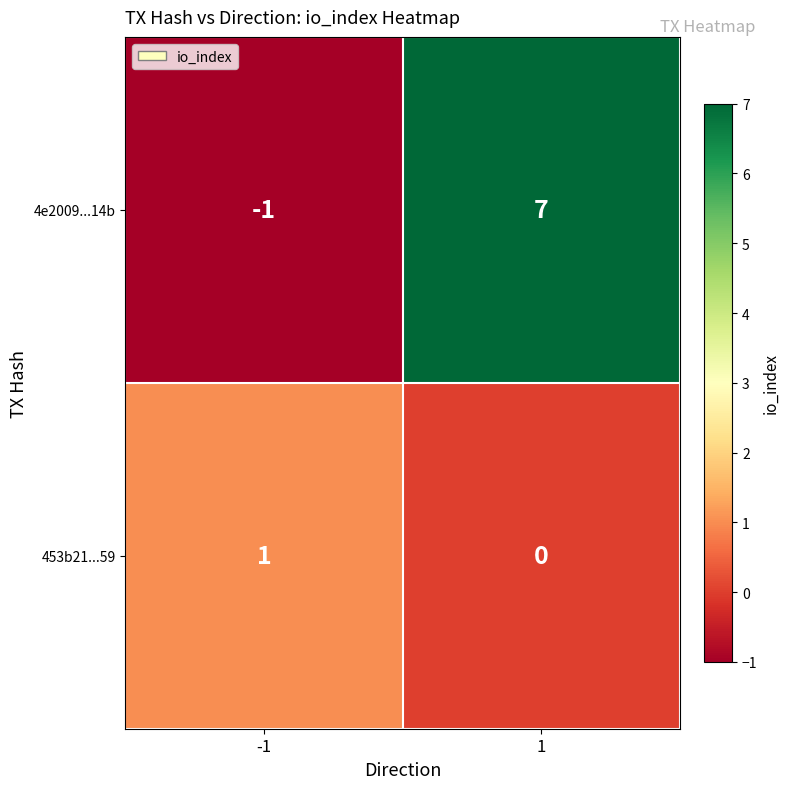

At -1, list the series in order from smallest to largest.

4e2009...14b, 453b21...59